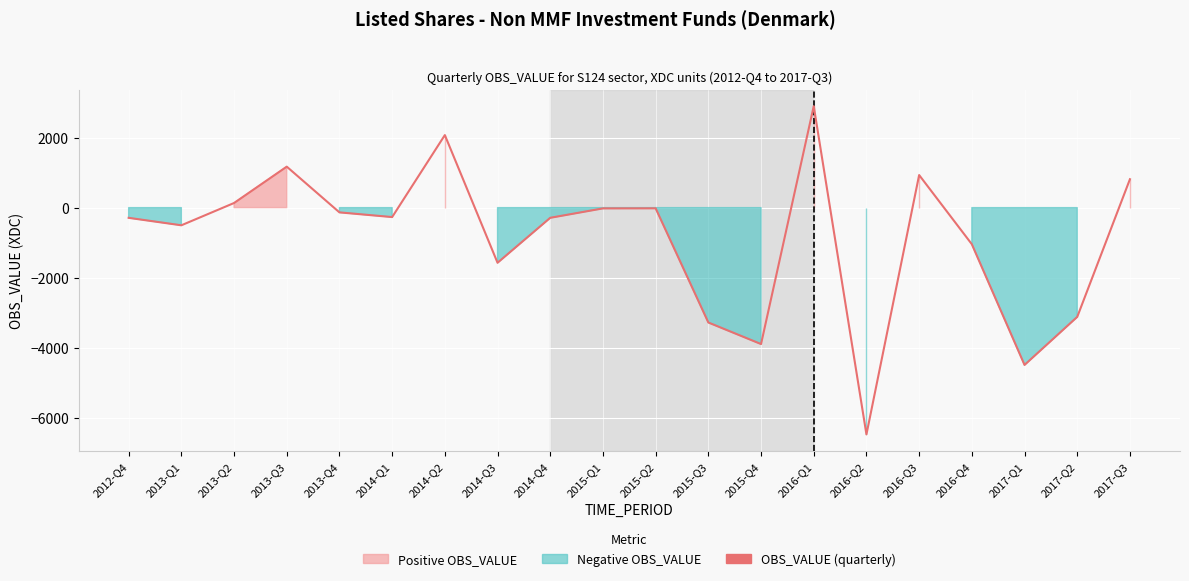

What is the ratio of the value at 2016-Q3 to the value at 2017-Q3?

1.1